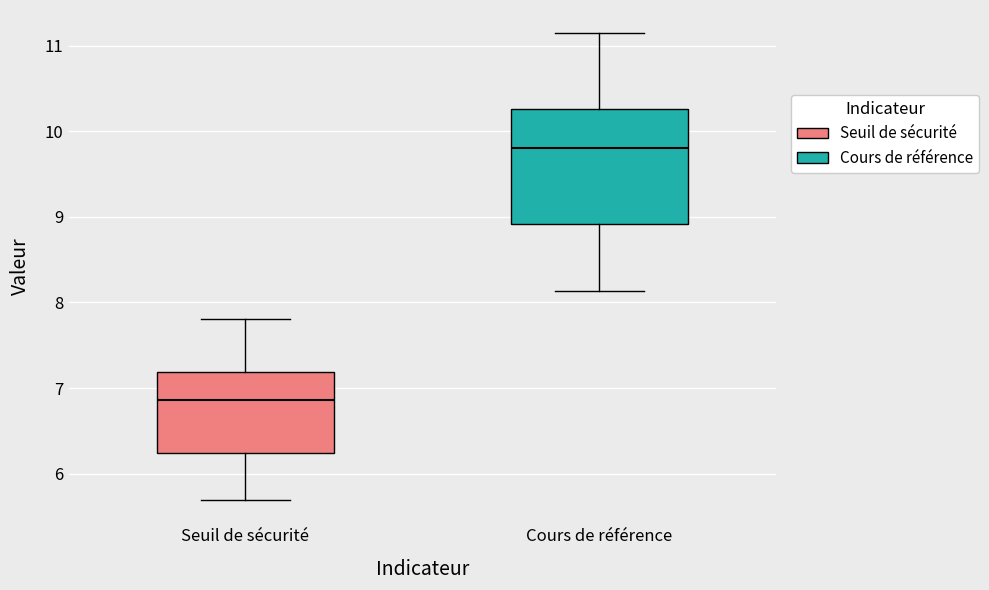

Which box is the tallest, from its lower edge to its upper edge?

Cours de référence